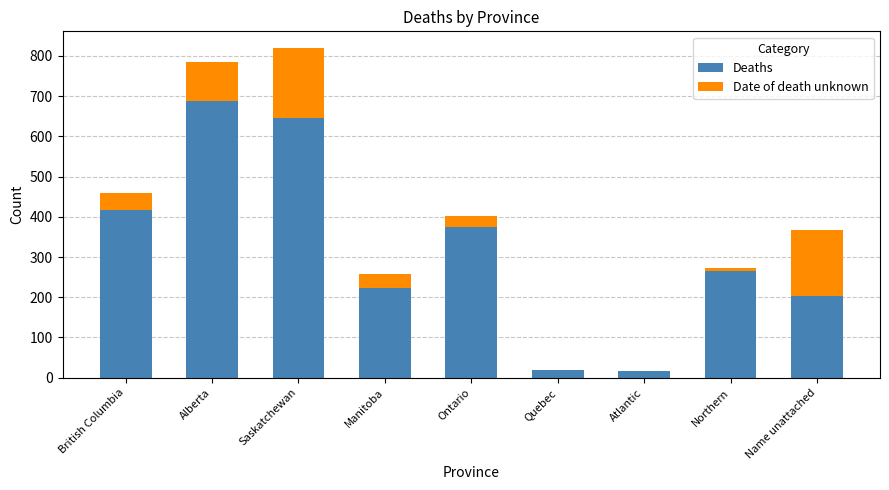

Count the number of data series in this chart.

2